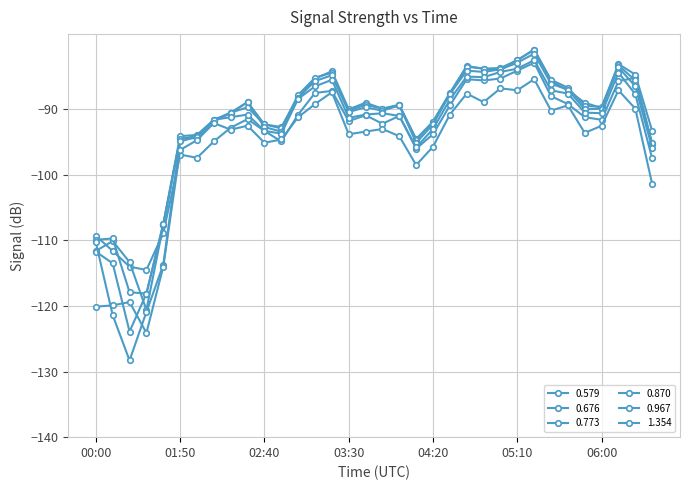

Where is 0.676 nearest to the value -100?

04:10